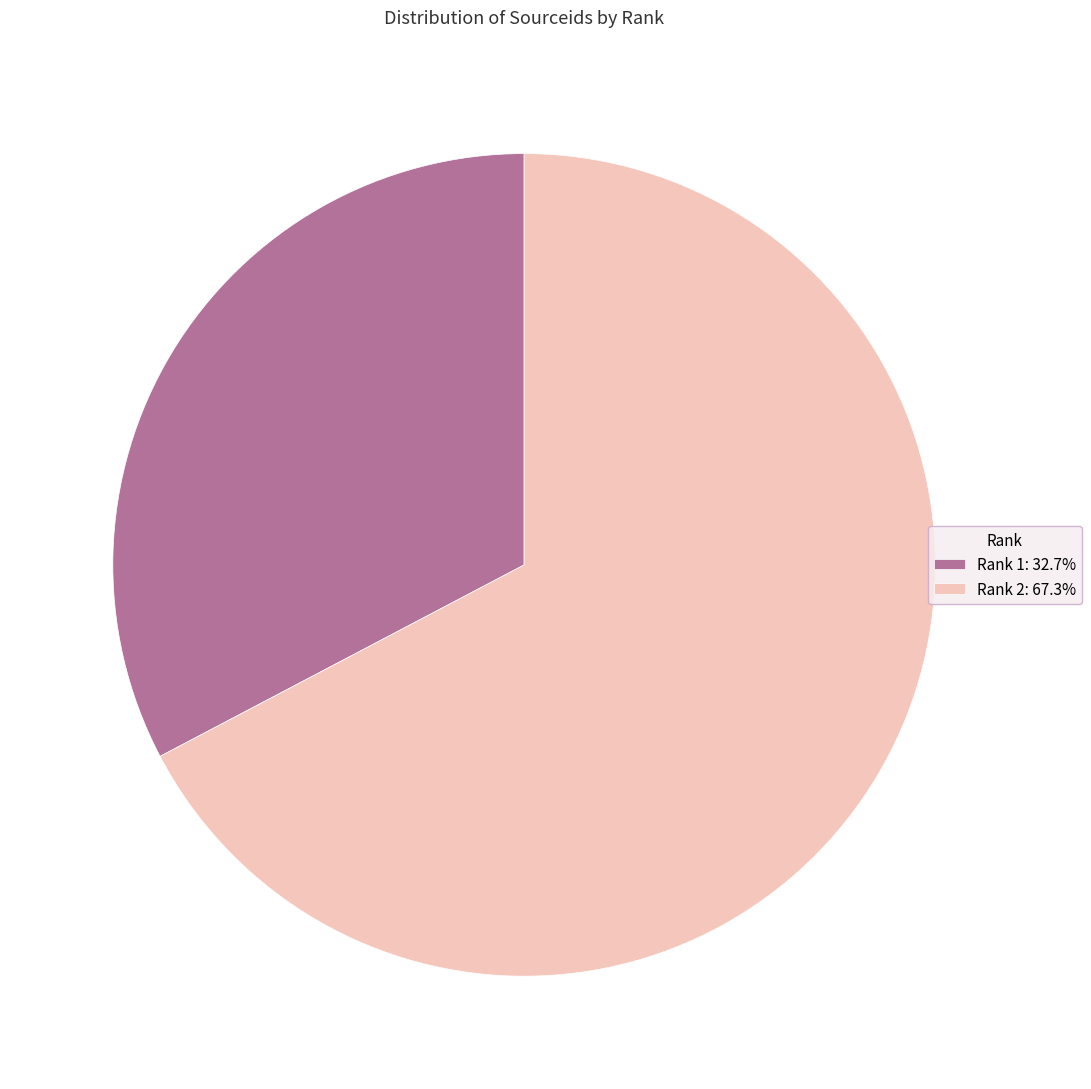

Does Rank 2: 67.3% account for over 50% of the chart?

Yes